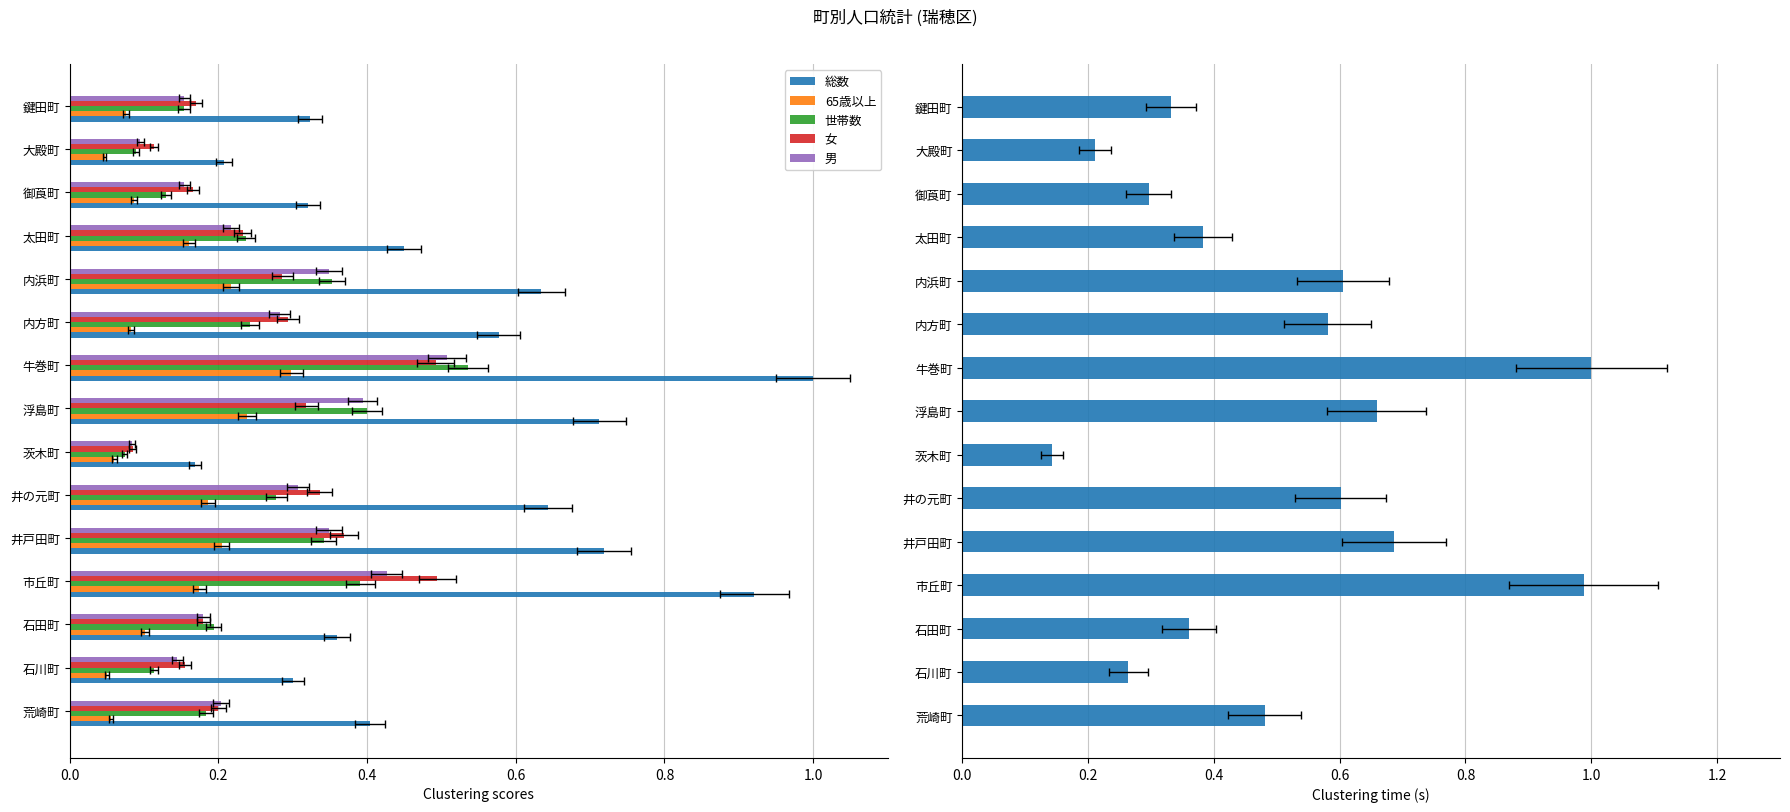

What is the value of the 女 bar at the 6th from the left?

0.3